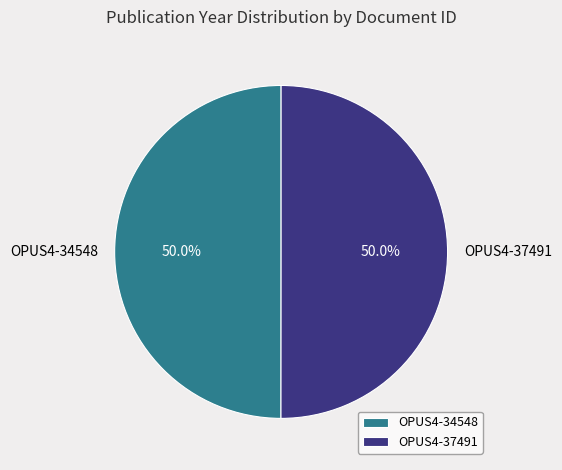

What is the ratio of the value at OPUS4-37491 to the value at OPUS4-34548?

1.0